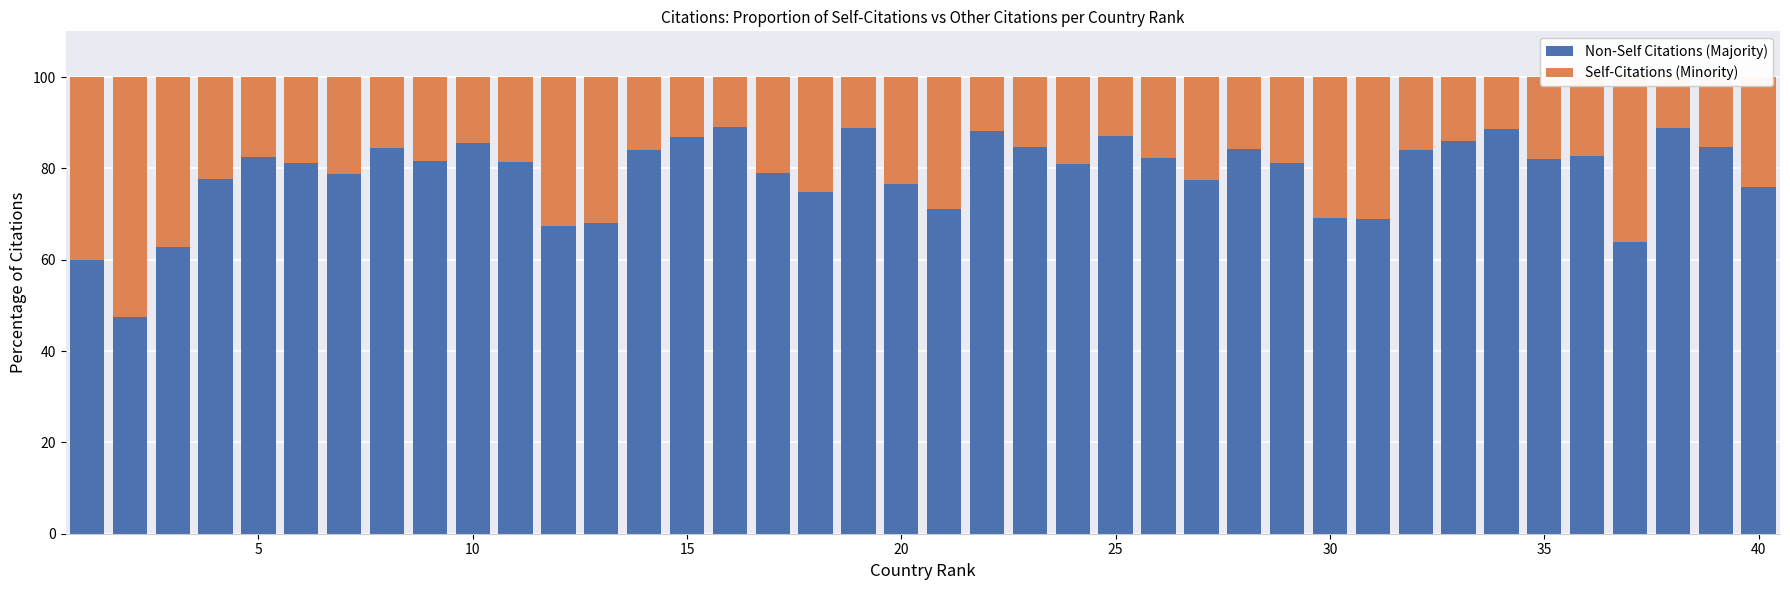

What is the average value of the Non-Self Citations (Majority) series?

78.7